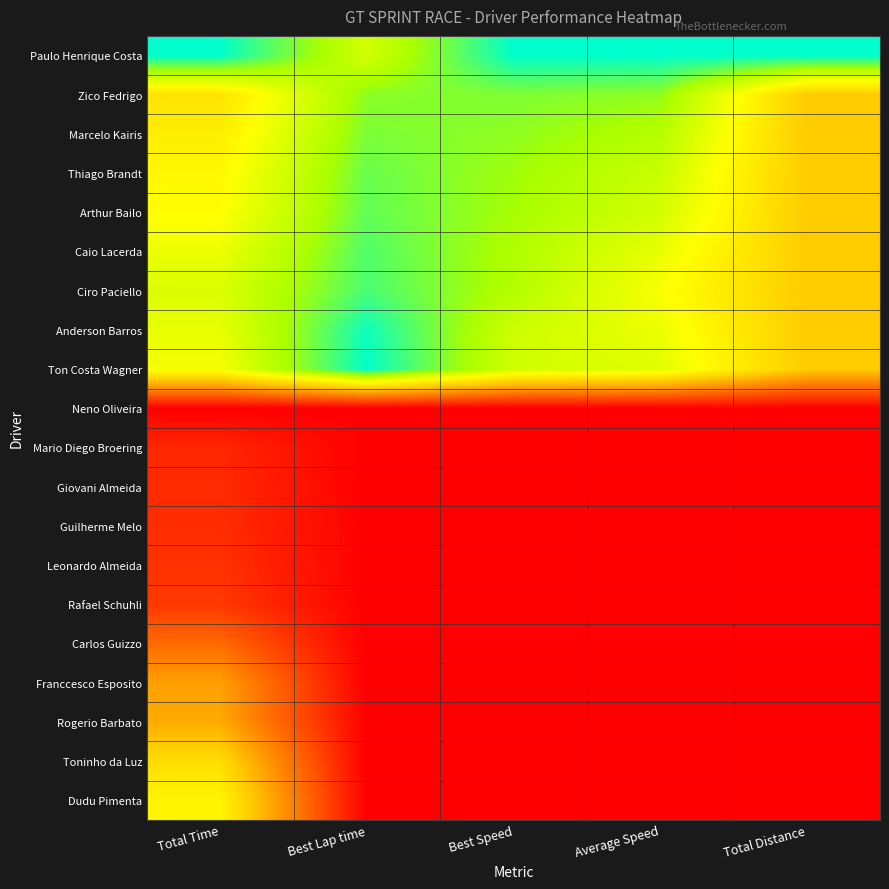

Reading left to right, extract all data points from this chart.

Paulo Henrique Costa: Total Time=1.0	Best Lap time=0.8	Best Speed=1.0	Average Speed=1.0	Total Distance=1.0
Zico Fedrigo: Total Time=0.6	Best Lap time=0.9	Best Speed=0.9	Average Speed=0.9	Total Distance=0.5
Marcelo Kairis: Total Time=0.6	Best Lap time=0.9	Best Speed=0.9	Average Speed=0.8	Total Distance=0.5
Thiago Brandt: Total Time=0.6	Best Lap time=0.9	Best Speed=0.8	Average Speed=0.8	Total Distance=0.5
Arthur Bailo: Total Time=0.7	Best Lap time=0.9	Best Speed=0.8	Average Speed=0.8	Total Distance=0.5
Caio Lacerda: Total Time=0.7	Best Lap time=0.9	Best Speed=0.8	Average Speed=0.7	Total Distance=0.5
Ciro Paciello: Total Time=0.7	Best Lap time=0.9	Best Speed=0.8	Average Speed=0.7	Total Distance=0.5
Anderson Barros: Total Time=0.7	Best Lap time=1.0	Best Speed=0.8	Average Speed=0.7	Total Distance=0.5
Ton Costa Wagner: Total Time=0.7	Best Lap time=1.0	Best Speed=0.8	Average Speed=0.7	Total Distance=0.5
Neno Oliveira: Total Time=0.0	Best Lap time=0.0	Best Speed=0.0	Average Speed=0.0	Total Distance=0.0
Mario Diego Broering: Total Time=0.1	Best Lap time=0.0	Best Speed=0.0	Average Speed=0.0	Total Distance=0.0
Giovani Almeida: Total Time=0.1	Best Lap time=0.0	Best Speed=0.0	Average Speed=0.0	Total Distance=0.0
Guilherme Melo: Total Time=0.1	Best Lap time=0.0	Best Speed=0.0	Average Speed=0.0	Total Distance=0.0
Leonardo Almeida: Total Time=0.1	Best Lap time=0.0	Best Speed=0.0	Average Speed=0.0	Total Distance=0.0
Rafael Schuhli: Total Time=0.1	Best Lap time=0.0	Best Speed=0.0	Average Speed=0.0	Total Distance=0.0
Carlos Guizzo: Total Time=0.3	Best Lap time=0.0	Best Speed=0.0	Average Speed=0.0	Total Distance=0.0
Franccesco Esposito: Total Time=0.4	Best Lap time=0.0	Best Speed=0.0	Average Speed=0.0	Total Distance=0.0
Rogerio Barbato: Total Time=0.4	Best Lap time=0.0	Best Speed=0.0	Average Speed=0.0	Total Distance=0.0
Toninho da Luz: Total Time=0.6	Best Lap time=0.0	Best Speed=0.0	Average Speed=0.0	Total Distance=0.0
Dudu Pimenta: Total Time=0.6	Best Lap time=0.0	Best Speed=0.0	Average Speed=0.0	Total Distance=0.0